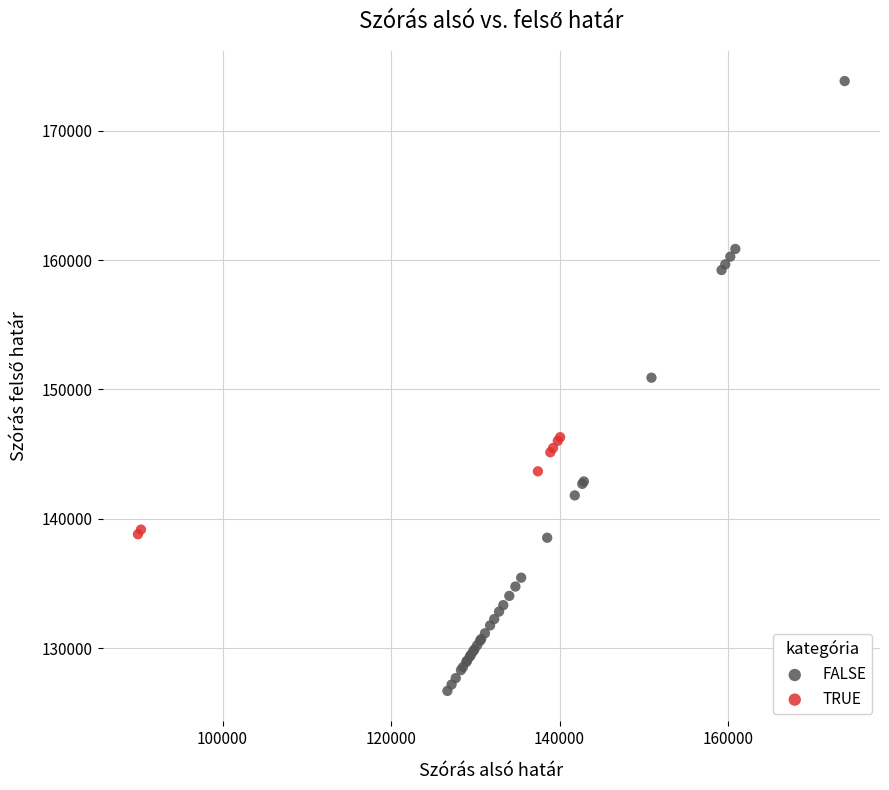

Which series has the widest spread of Y values?

FALSE